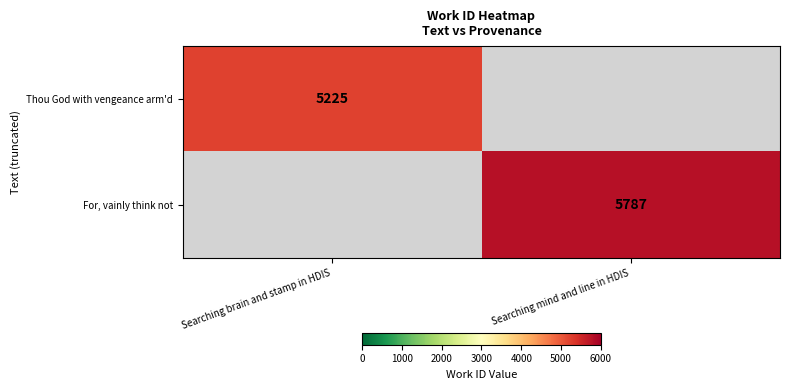

The value of For, vainly think not at Searching mind and line in HDIS is 7836. True or false?

False